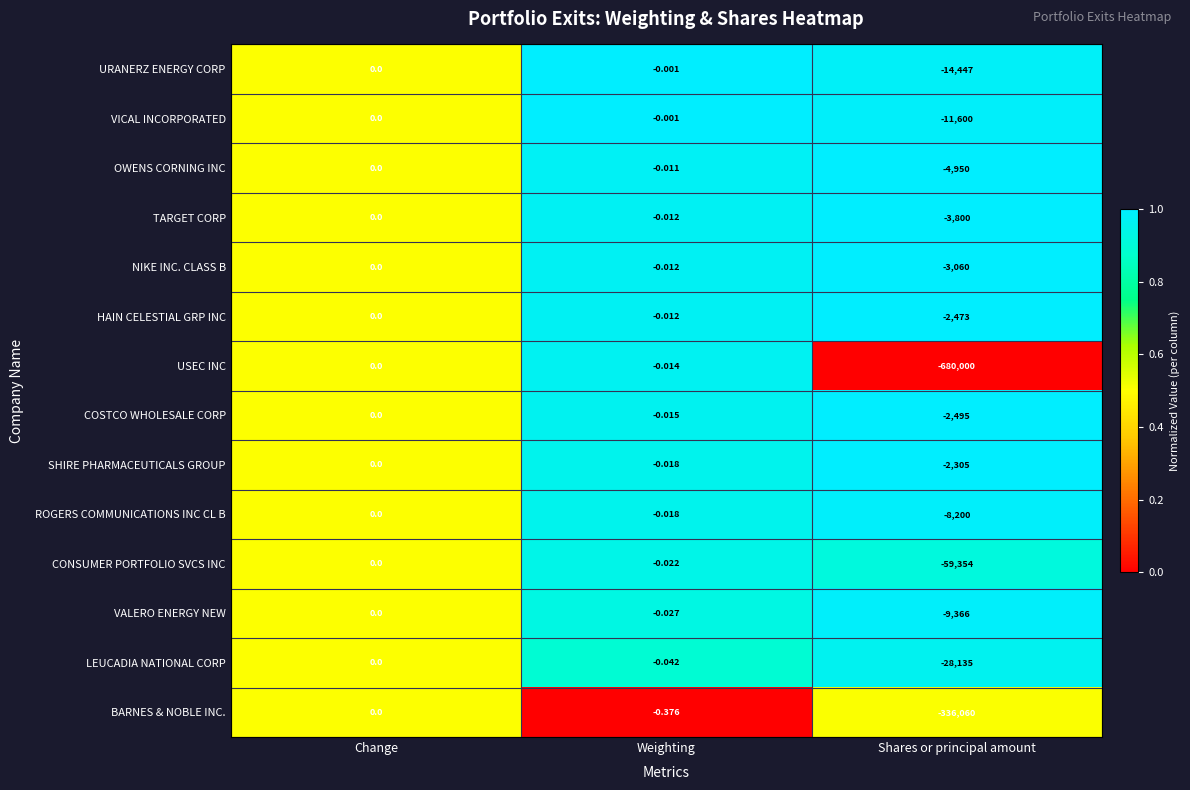

Which series has the largest total across all categories?

SHIRE PHARMACEUTICALS GROUP